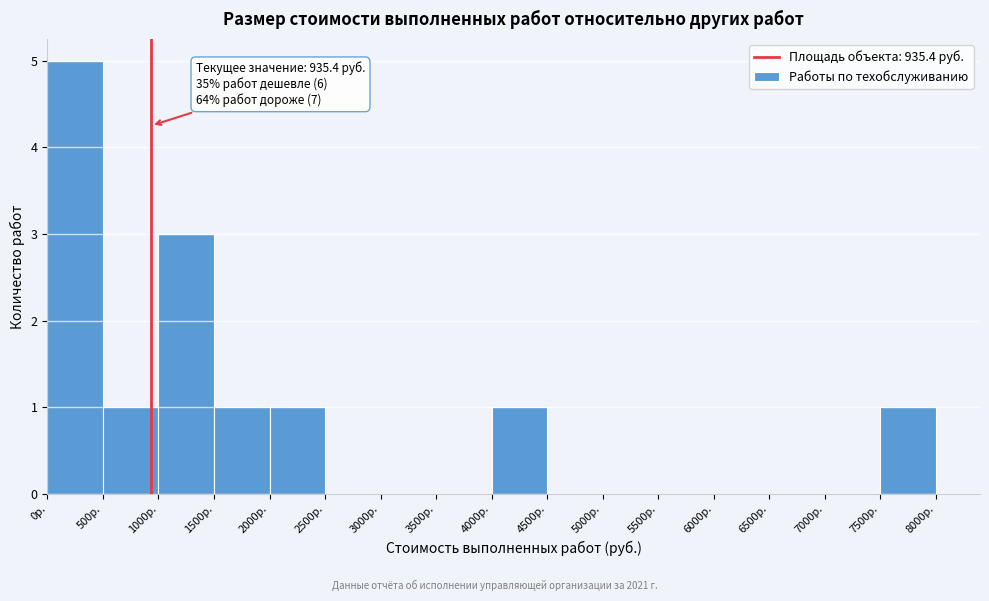

Which range on the x-axis has the tallest bar?

0 to 500